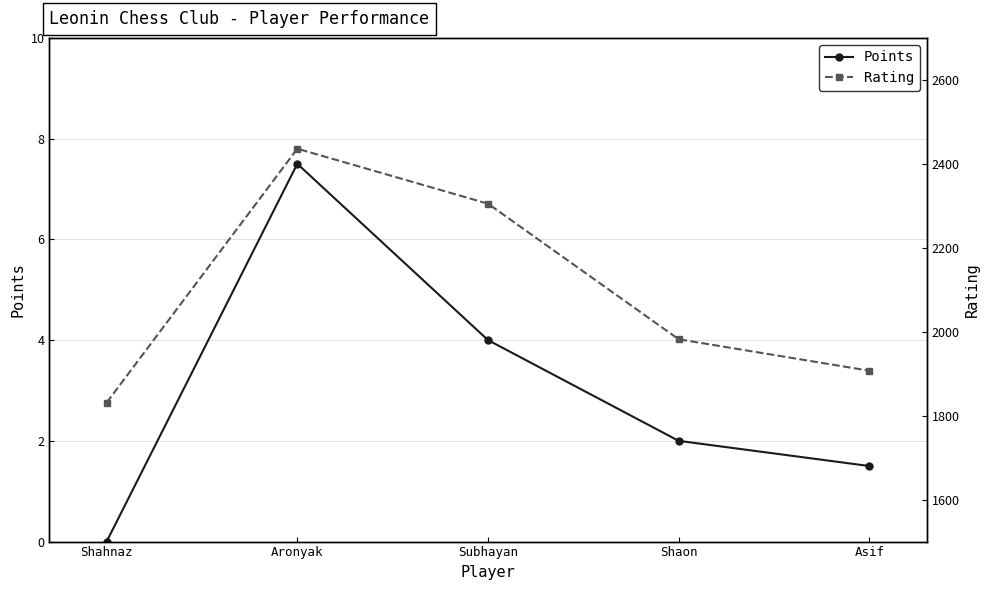

Which series has the largest range (max minus min)?

Rating